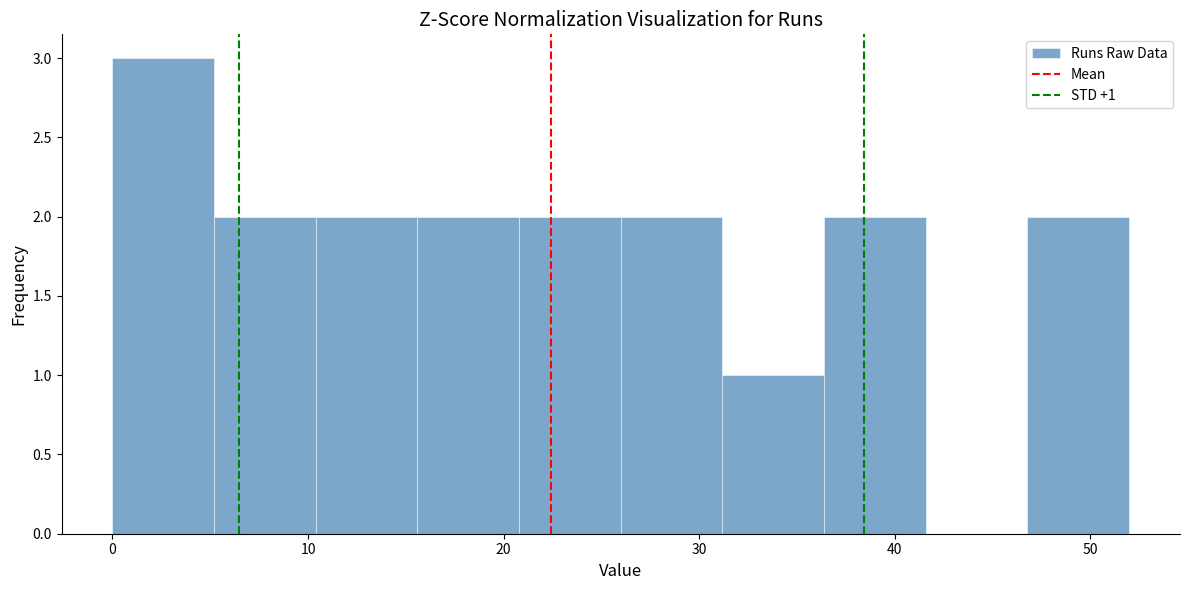

Which range on the x-axis has the tallest bar?

0.0 to 5.2